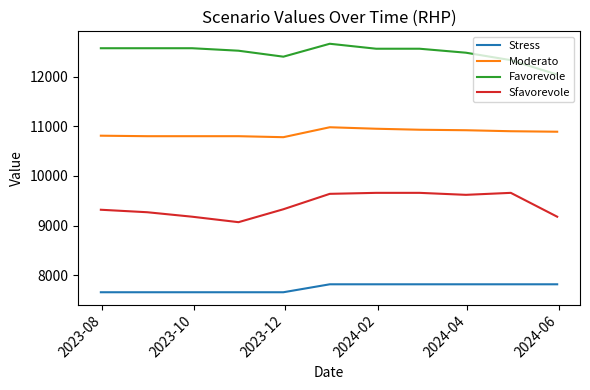

What is the difference between the maximum and minimum values in the Favorevole series?

620